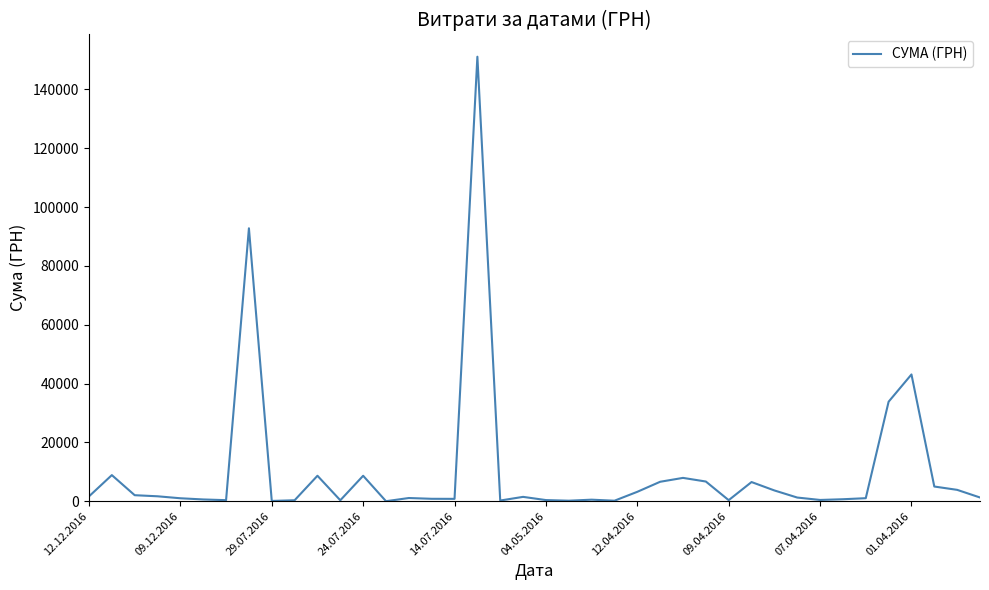

What is the maximum value shown in the chart?

151115.9